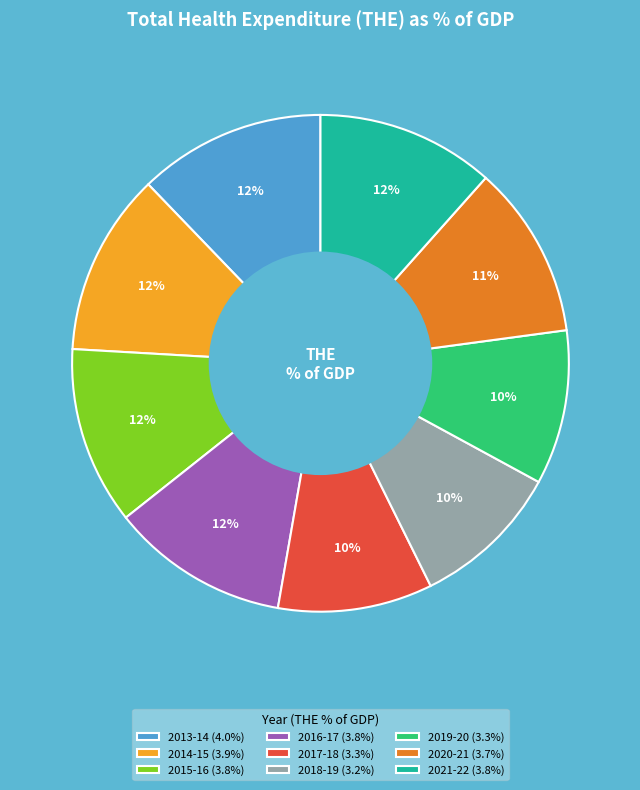

Is there a majority slice in this chart?

No